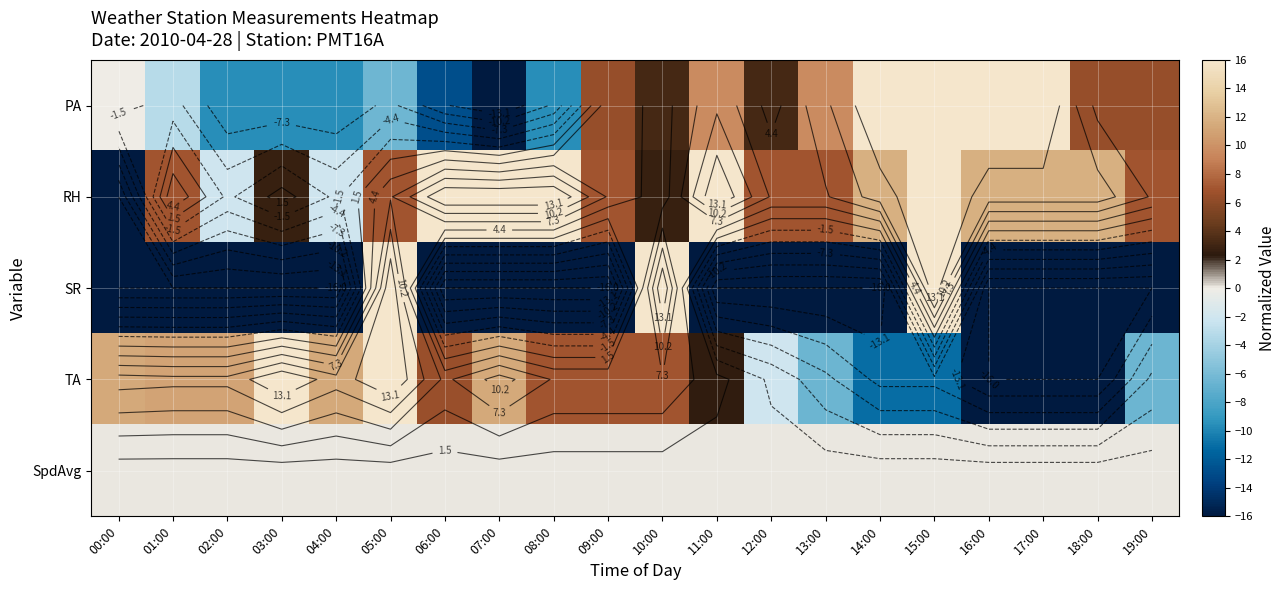

At 17:00, list the series in order from smallest to largest.

SR, TA, SpdAvg, RH, PA